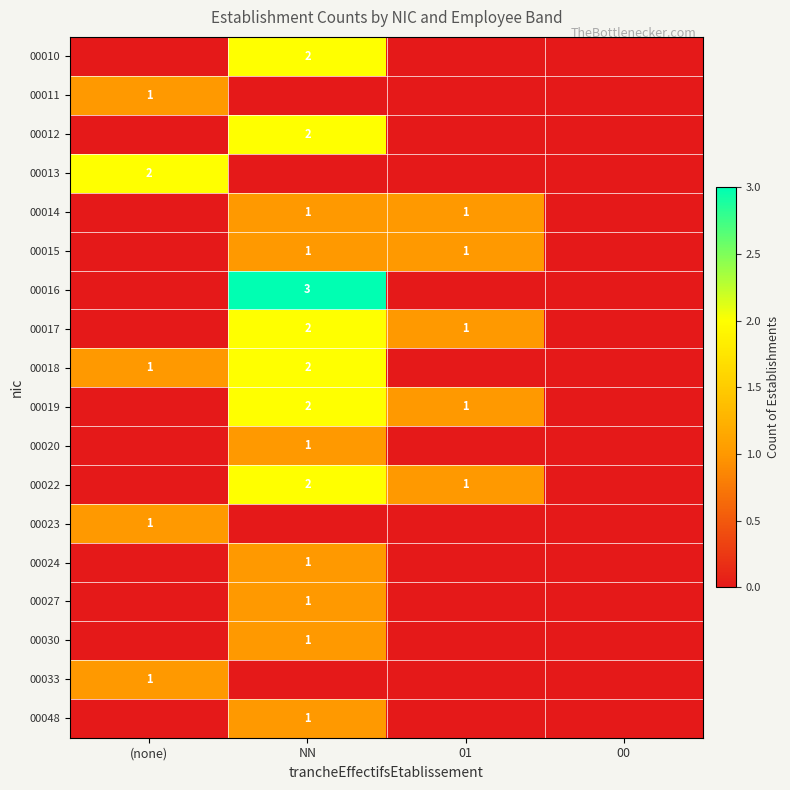

The value of 00019 at NN is 2. True or false?

True